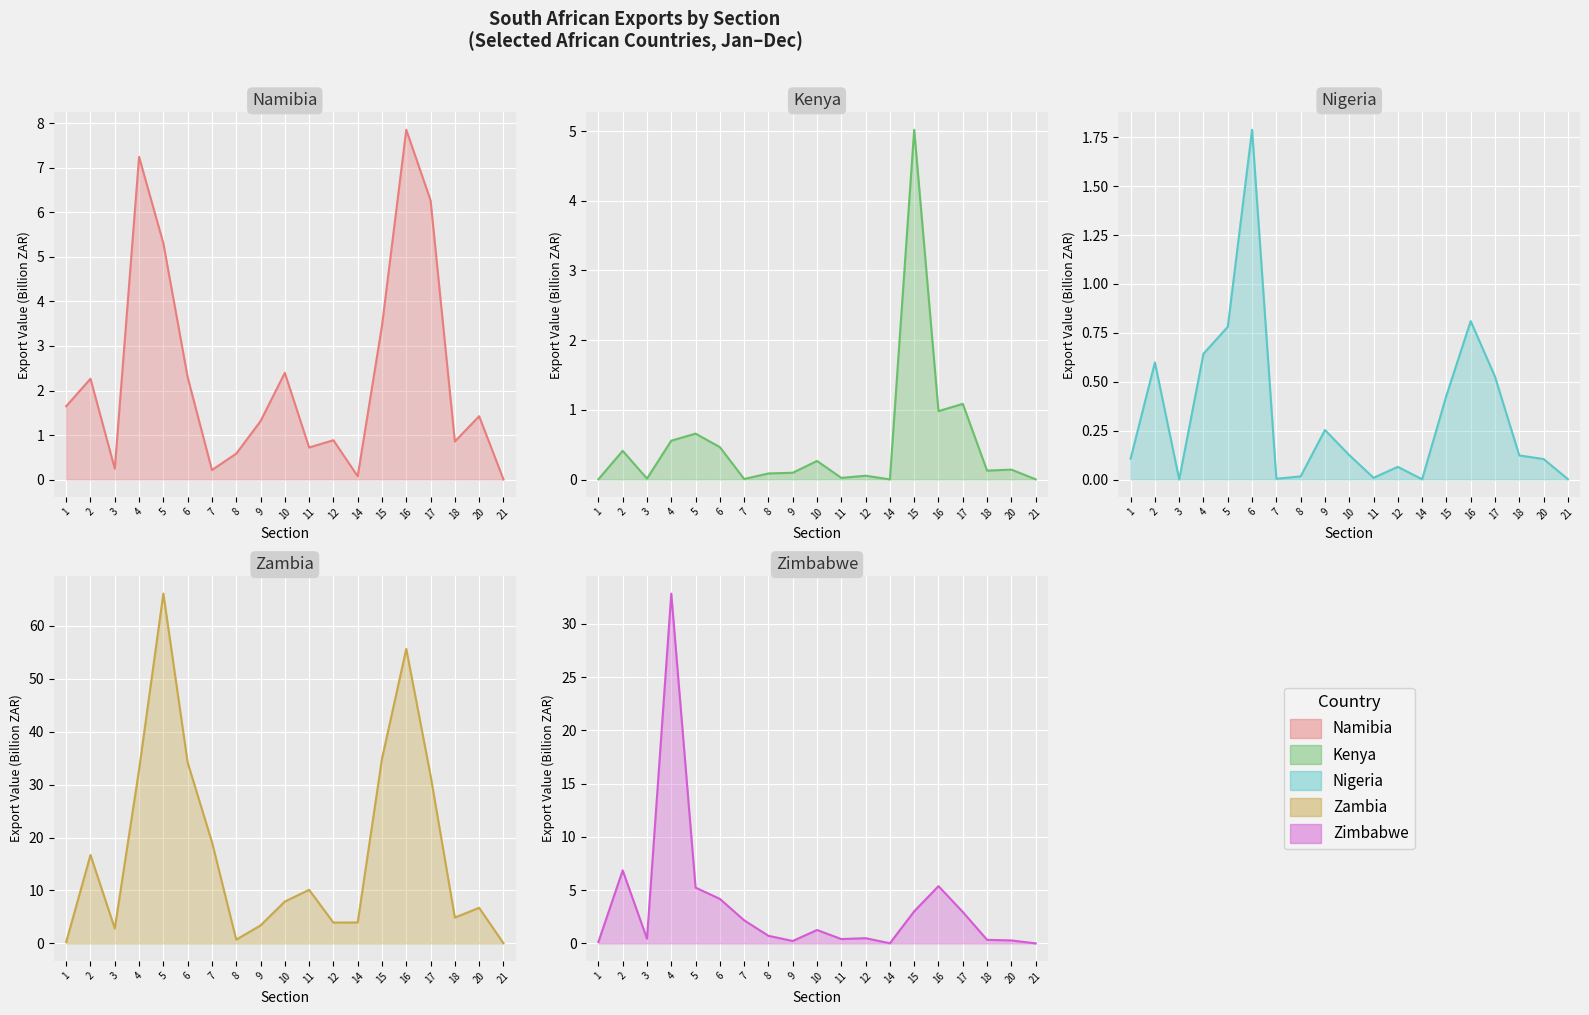

Where is the first local maximum for Nigeria?

2